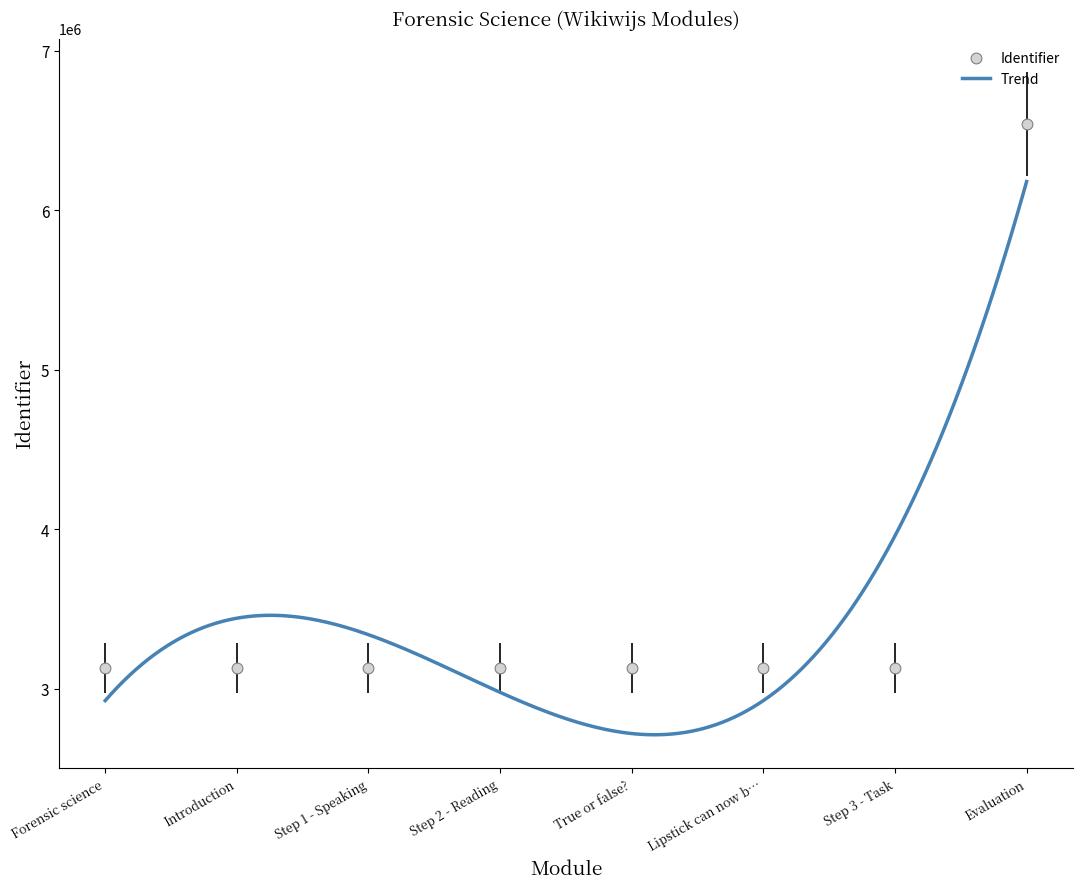

Between Step 2 - Reading and Step 3 - Task, which is larger?

Step 3 - Task